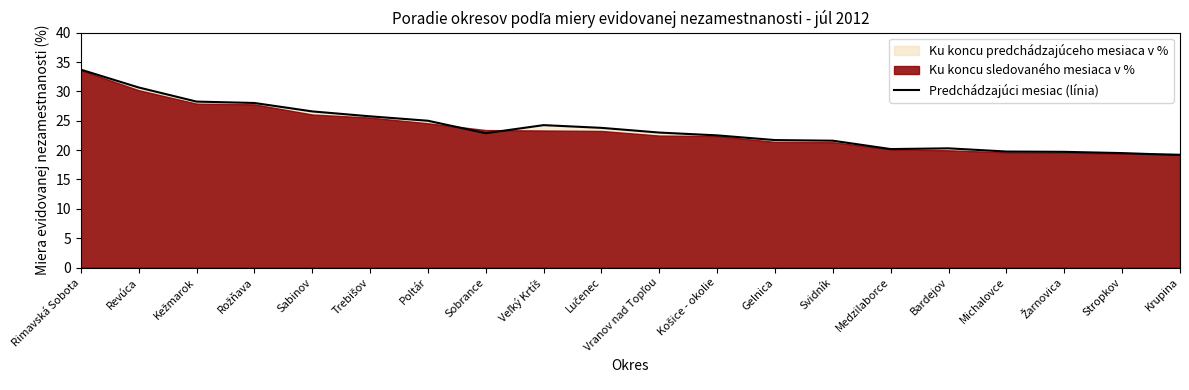

Which has a higher value, Sabinov or Rimavská Sobota?

Rimavská Sobota